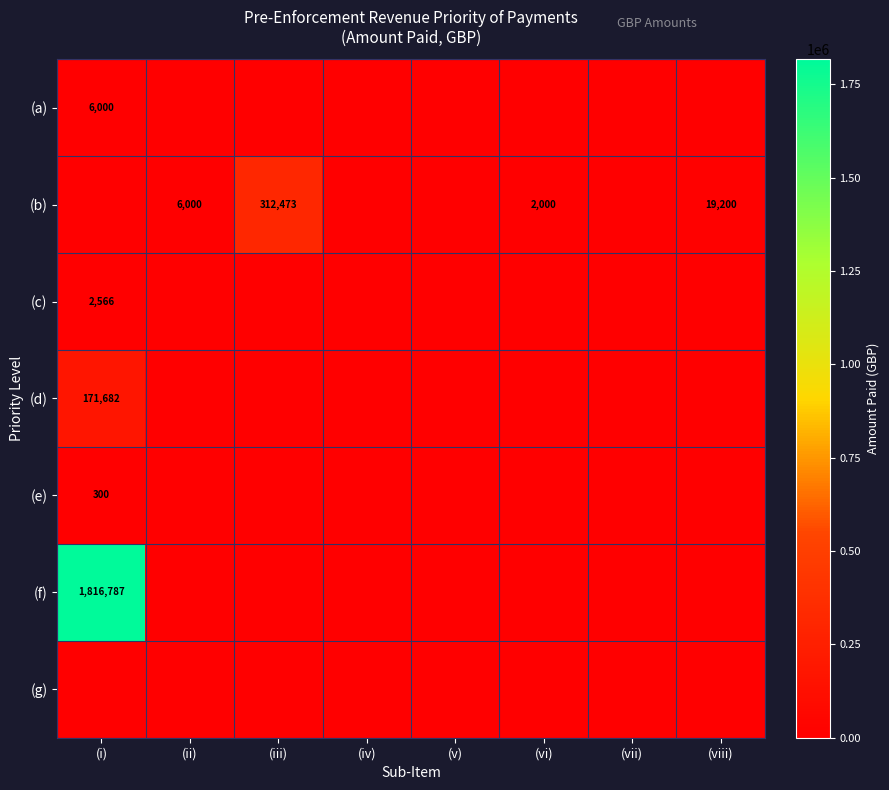

What is the total value across all series at (i)?

1997335.0